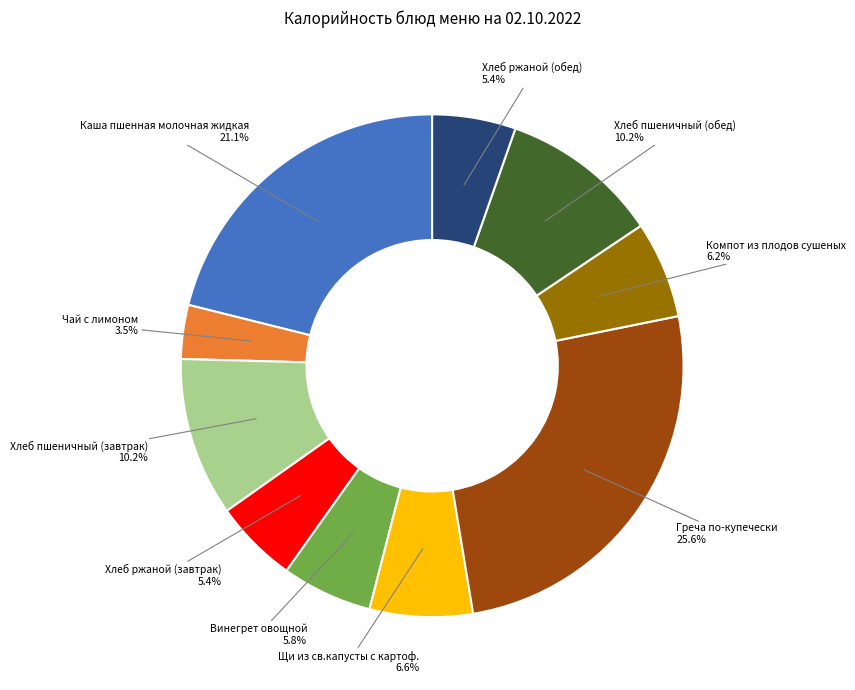

Approximately how many times larger is the value at Хлеб пшеничный (обед) compared to Греча по-купечески?

0.4